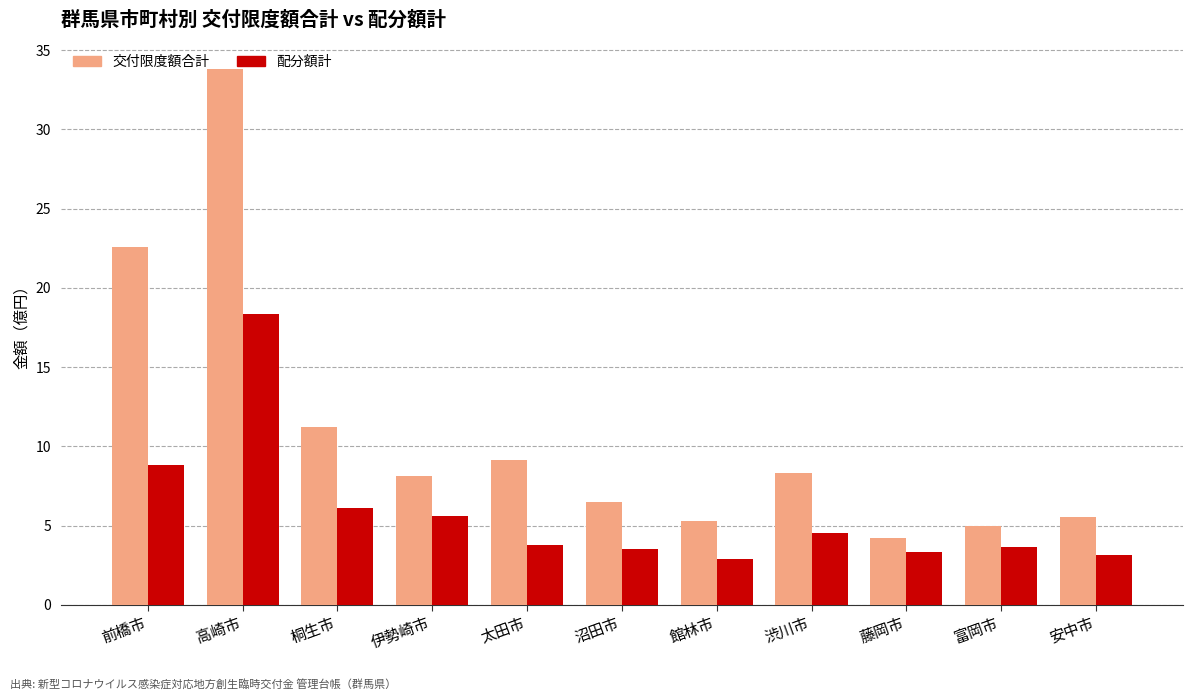

How many values in the 交付限度額合計 series exceed 8?

6